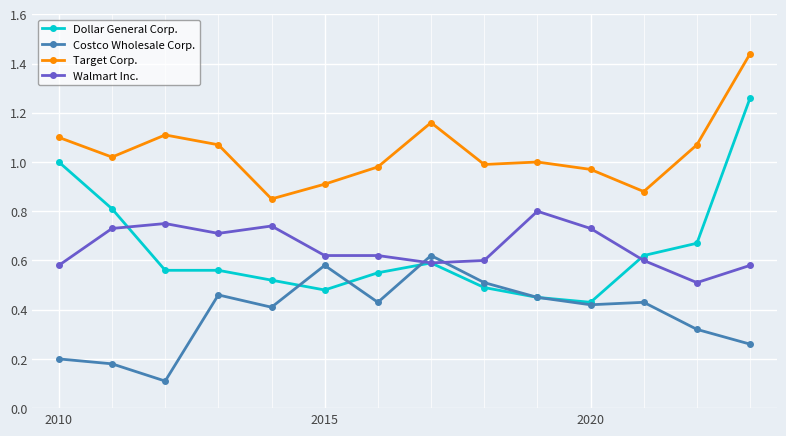

True or false: Walmart Inc. and Target Corp. cross at least once.

False